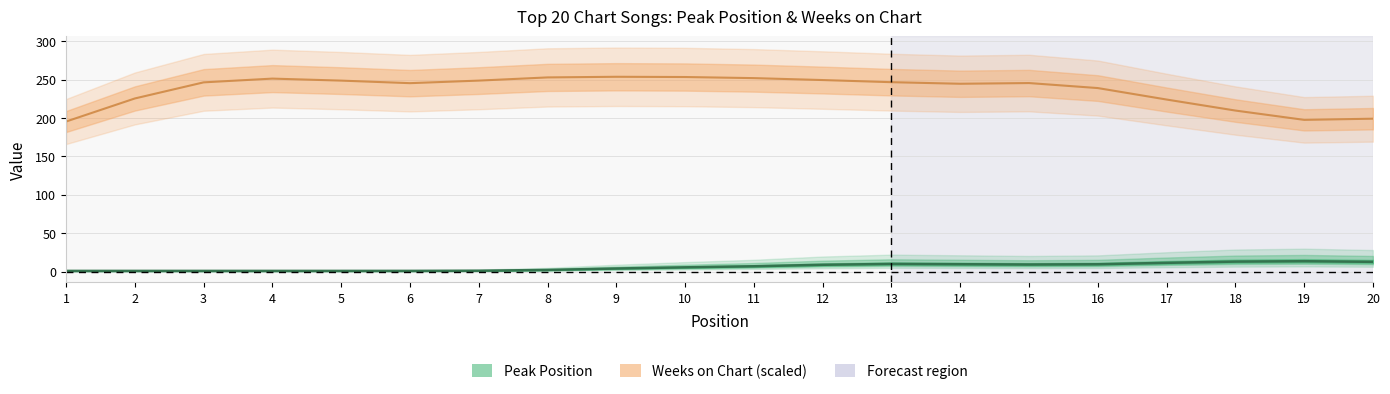

Which series changed the most between 17 and 19?

Weeks on Chart